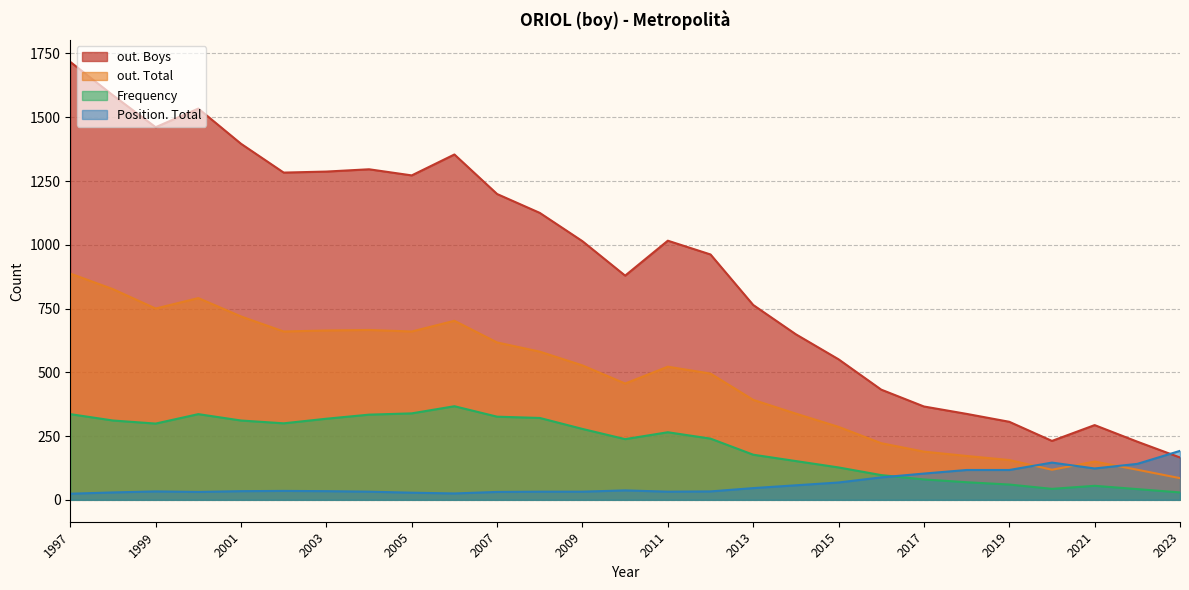

The out. Boys series shows 646 at 2001. True or false?

False